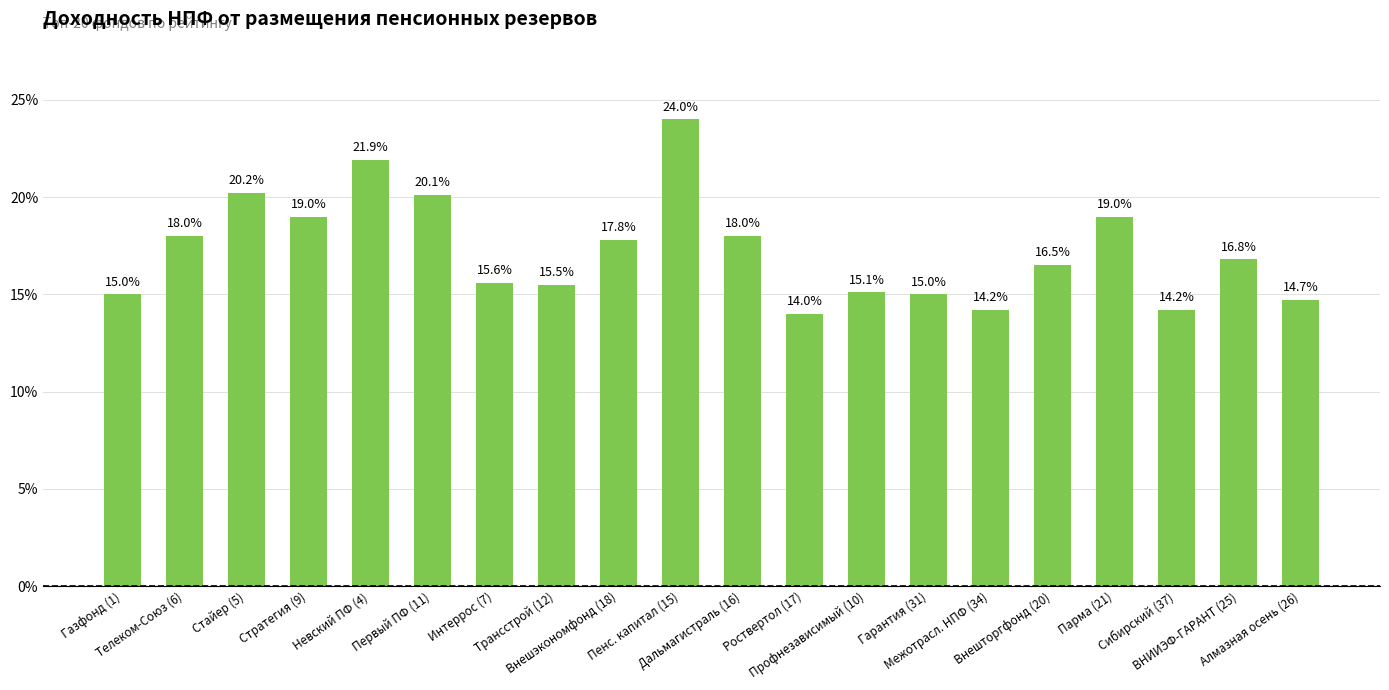

Does the chart contain stacked bars?

No